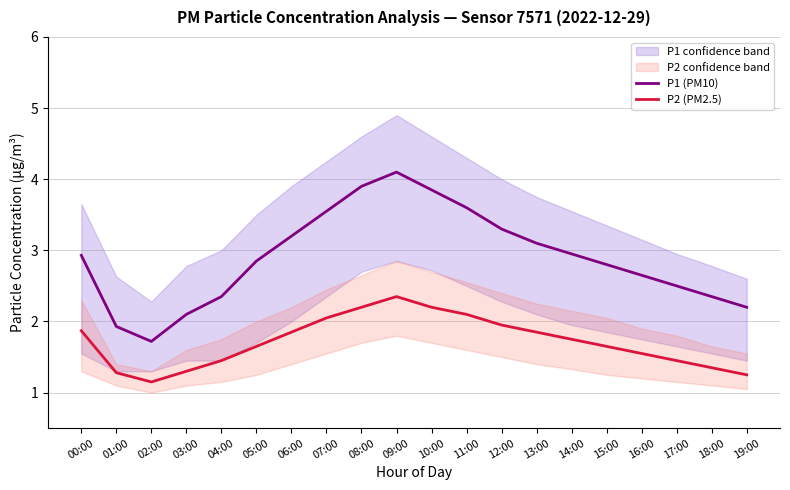

Reading left to right, extract all data points from this chart.

P1 (PM10): 00:00=2.9	01:00=1.9	02:00=1.7	03:00=2.1	04:00=2.4	05:00=2.9	06:00=3.2	07:00=3.5	08:00=3.9	09:00=4.1	10:00=3.9	11:00=3.6	12:00=3.3	13:00=3.1	14:00=3.0	15:00=2.8	16:00=2.6	17:00=2.5	18:00=2.4	19:00=2.2
P2 (PM2.5): 00:00=1.9	01:00=1.3	02:00=1.1	03:00=1.3	04:00=1.4	05:00=1.6	06:00=1.9	07:00=2.0	08:00=2.2	09:00=2.4	10:00=2.2	11:00=2.1	12:00=1.9	13:00=1.9	14:00=1.8	15:00=1.6	16:00=1.6	17:00=1.4	18:00=1.4	19:00=1.2